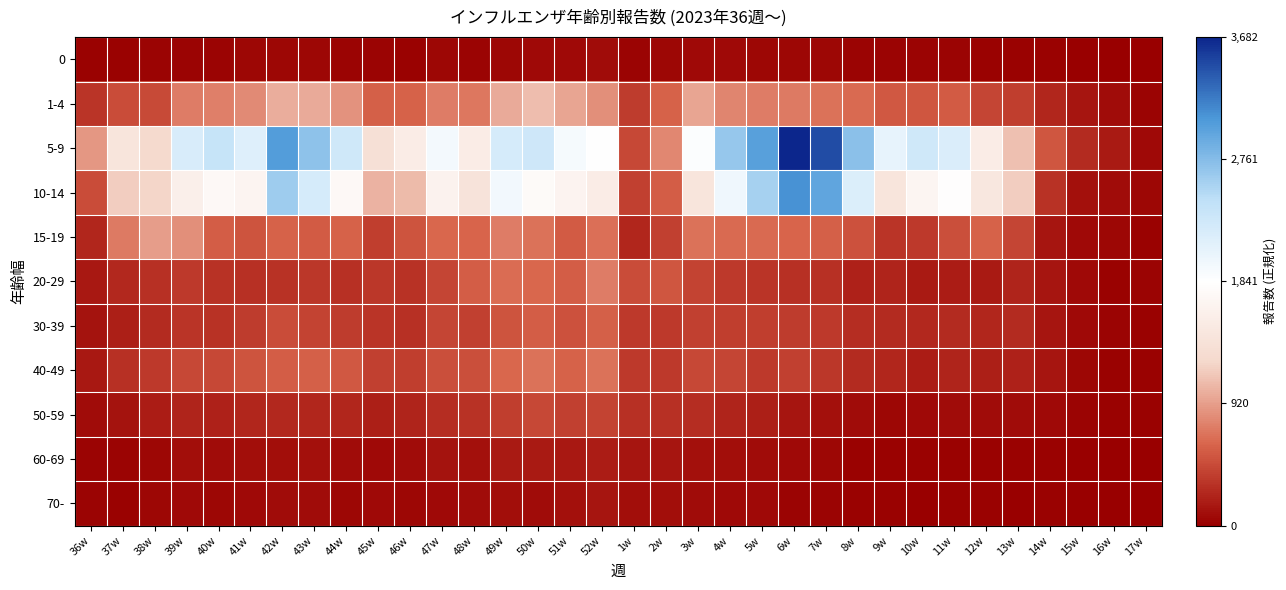

Reading left to right, list all the values displayed in this chart.

0: 36w=0.0	37w=0.0	38w=0.0	39w=0.0	40w=0.0	41w=0.0	42w=0.0	43w=0.0	44w=0.0	45w=0.0	46w=0.0	47w=0.0	48w=0.0	49w=0.0	50w=0.0	51w=0.0	52w=0.0	1w=0.0	2w=0.0	3w=0.0	4w=0.0	5w=0.0	6w=0.0	7w=0.0	8w=0.0	9w=0.0	10w=0.0	11w=0.0	12w=0.0	13w=0.0	14w=0.0	15w=0.0	16w=0.0	17w=0.0
1-4: 36w=0.1	37w=0.1	38w=0.1	39w=0.2	40w=0.2	41w=0.2	42w=0.3	43w=0.3	44w=0.2	45w=0.2	46w=0.2	47w=0.2	48w=0.2	49w=0.3	50w=0.3	51w=0.3	52w=0.2	1w=0.1	2w=0.2	3w=0.3	4w=0.2	5w=0.2	6w=0.2	7w=0.2	8w=0.2	9w=0.1	10w=0.1	11w=0.1	12w=0.1	13w=0.1	14w=0.1	15w=0.0	16w=0.0	17w=0.0
5-9: 36w=0.2	37w=0.4	38w=0.3	39w=0.6	40w=0.6	41w=0.6	42w=0.8	43w=0.7	44w=0.6	45w=0.4	46w=0.4	47w=0.5	48w=0.4	49w=0.6	50w=0.6	51w=0.5	52w=0.5	1w=0.1	2w=0.2	3w=0.5	4w=0.7	5w=0.8	6w=1.0	7w=0.9	8w=0.7	9w=0.6	10w=0.6	11w=0.6	12w=0.4	13w=0.3	14w=0.1	15w=0.1	16w=0.0	17w=0.0
10-14: 36w=0.1	37w=0.3	38w=0.3	39w=0.4	40w=0.5	41w=0.5	42w=0.7	43w=0.6	44w=0.5	45w=0.3	46w=0.3	47w=0.4	48w=0.4	49w=0.5	50w=0.5	51w=0.5	52w=0.4	1w=0.1	2w=0.2	3w=0.4	4w=0.5	5w=0.7	6w=0.8	7w=0.8	8w=0.6	9w=0.4	10w=0.5	11w=0.5	12w=0.4	13w=0.3	14w=0.1	15w=0.0	16w=0.0	17w=0.0
15-19: 36w=0.1	37w=0.2	38w=0.2	39w=0.2	40w=0.2	41w=0.1	42w=0.2	43w=0.1	44w=0.2	45w=0.1	46w=0.1	47w=0.2	48w=0.2	49w=0.2	50w=0.2	51w=0.2	52w=0.2	1w=0.1	2w=0.1	3w=0.2	4w=0.2	5w=0.2	6w=0.2	7w=0.2	8w=0.1	9w=0.1	10w=0.1	11w=0.1	12w=0.2	13w=0.1	14w=0.0	15w=0.0	16w=0.0	17w=0.0
20-29: 36w=0.0	37w=0.1	38w=0.1	39w=0.1	40w=0.1	41w=0.1	42w=0.1	43w=0.1	44w=0.1	45w=0.1	46w=0.1	47w=0.1	48w=0.2	49w=0.2	50w=0.2	51w=0.2	52w=0.2	1w=0.1	2w=0.1	3w=0.1	4w=0.1	5w=0.1	6w=0.1	7w=0.1	8w=0.1	9w=0.1	10w=0.0	11w=0.0	12w=0.0	13w=0.1	14w=0.0	15w=0.0	16w=0.0	17w=0.0
30-39: 36w=0.0	37w=0.1	38w=0.1	39w=0.1	40w=0.1	41w=0.1	42w=0.1	43w=0.1	44w=0.1	45w=0.1	46w=0.1	47w=0.1	48w=0.1	49w=0.1	50w=0.2	51w=0.1	52w=0.2	1w=0.1	2w=0.1	3w=0.1	4w=0.1	5w=0.1	6w=0.1	7w=0.1	8w=0.1	9w=0.1	10w=0.1	11w=0.1	12w=0.1	13w=0.1	14w=0.0	15w=0.0	16w=0.0	17w=0.0
40-49: 36w=0.0	37w=0.1	38w=0.1	39w=0.1	40w=0.1	41w=0.1	42w=0.2	43w=0.2	44w=0.1	45w=0.1	46w=0.1	47w=0.1	48w=0.1	49w=0.2	50w=0.2	51w=0.2	52w=0.2	1w=0.1	2w=0.1	3w=0.1	4w=0.1	5w=0.1	6w=0.1	7w=0.1	8w=0.1	9w=0.1	10w=0.0	11w=0.1	12w=0.1	13w=0.1	14w=0.0	15w=0.0	16w=0.0	17w=0.0
50-59: 36w=0.0	37w=0.0	38w=0.0	39w=0.1	40w=0.1	41w=0.1	42w=0.1	43w=0.1	44w=0.1	45w=0.1	46w=0.1	47w=0.1	48w=0.1	49w=0.1	50w=0.1	51w=0.1	52w=0.1	1w=0.1	2w=0.1	3w=0.1	4w=0.1	5w=0.1	6w=0.0	7w=0.0	8w=0.0	9w=0.0	10w=0.0	11w=0.0	12w=0.0	13w=0.0	14w=0.0	15w=0.0	16w=0.0	17w=0.0
60-69: 36w=0.0	37w=0.0	38w=0.0	39w=0.0	40w=0.0	41w=0.0	42w=0.0	43w=0.0	44w=0.0	45w=0.0	46w=0.0	47w=0.0	48w=0.0	49w=0.0	50w=0.0	51w=0.0	52w=0.0	1w=0.0	2w=0.0	3w=0.0	4w=0.0	5w=0.0	6w=0.0	7w=0.0	8w=0.0	9w=0.0	10w=0.0	11w=0.0	12w=0.0	13w=0.0	14w=0.0	15w=0.0	16w=0.0	17w=0.0
70-: 36w=0.0	37w=0.0	38w=0.0	39w=0.0	40w=0.0	41w=0.0	42w=0.0	43w=0.0	44w=0.0	45w=0.0	46w=0.0	47w=0.0	48w=0.0	49w=0.0	50w=0.0	51w=0.0	52w=0.0	1w=0.0	2w=0.0	3w=0.0	4w=0.0	5w=0.0	6w=0.0	7w=0.0	8w=0.0	9w=0.0	10w=0.0	11w=0.0	12w=0.0	13w=0.0	14w=0.0	15w=0.0	16w=0.0	17w=0.0